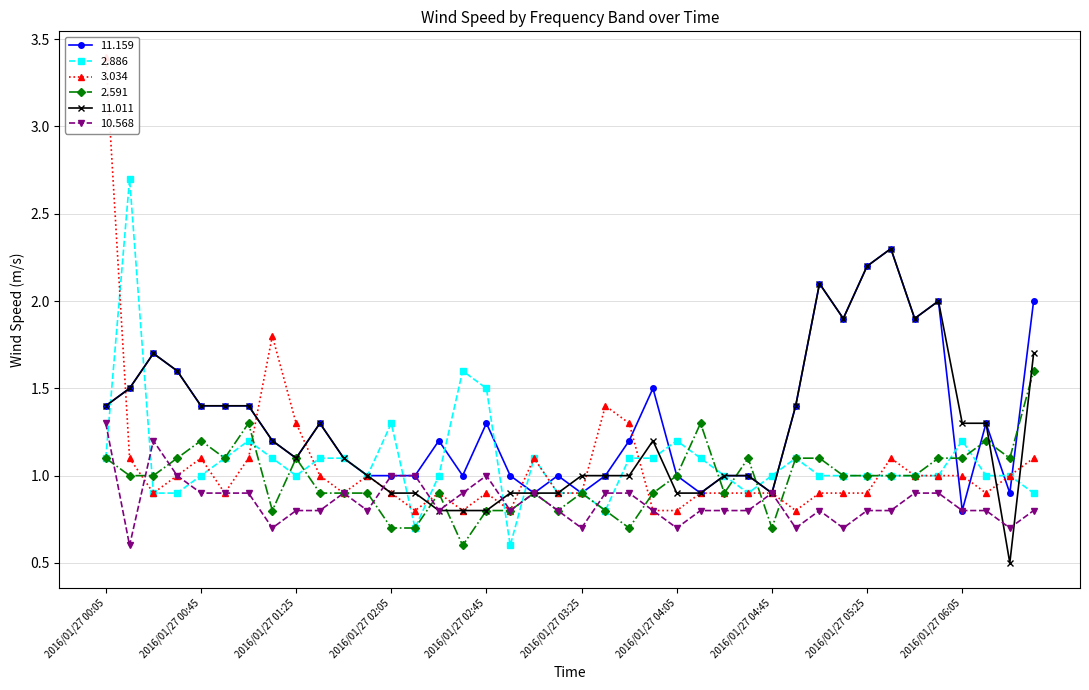

Where is the first local maximum for 11.159?

2016/01/27 00:25